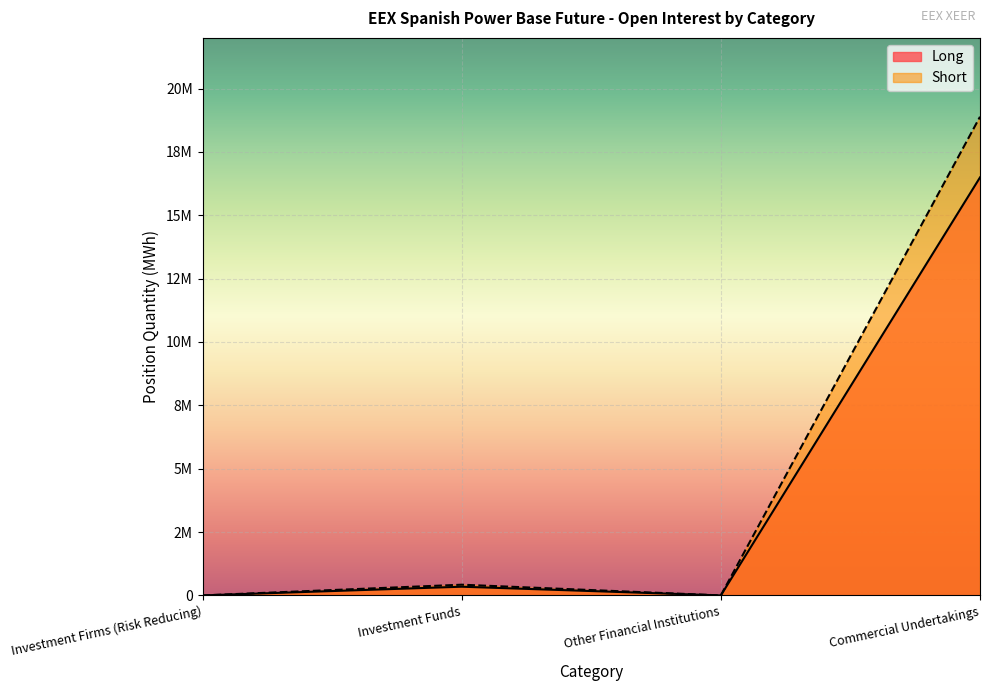

Reading left to right, list all the values displayed in this chart.

Long: 0	343560	0	16493948
Short: 0	422712	0	18887970